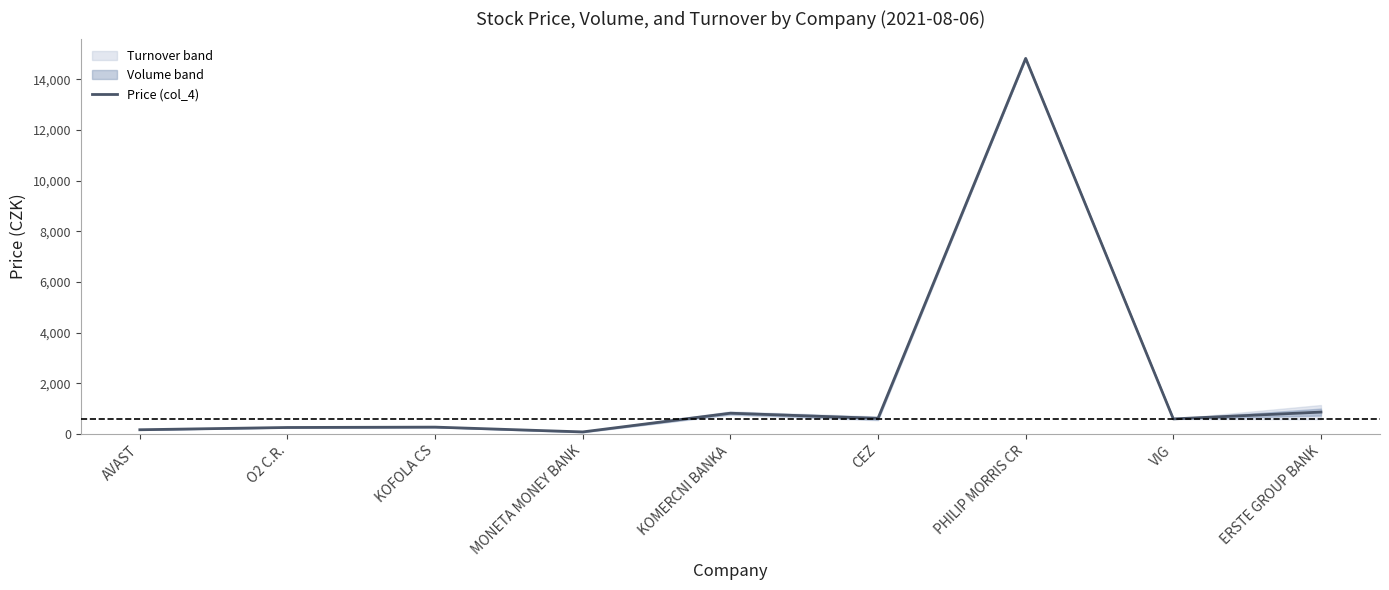

How many values are below 601?

4